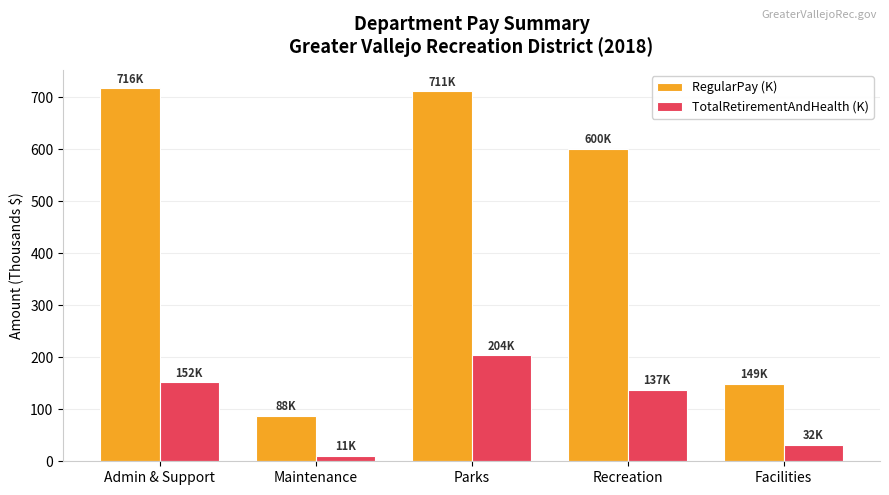

What is the value of the TotalRetirementAndHealth (K) bar at the 3rd from the left?

203.7